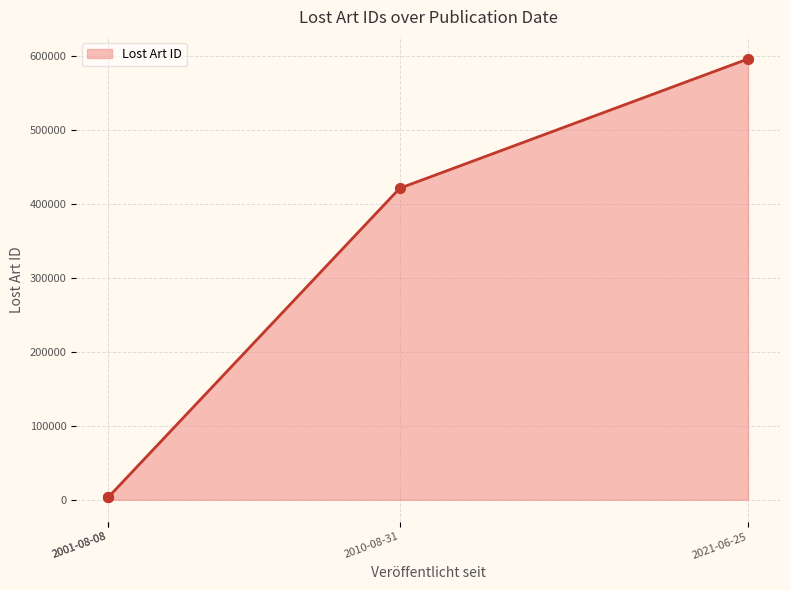

Between 2001-08-08 and 2021-06-25, which is larger?

2021-06-25